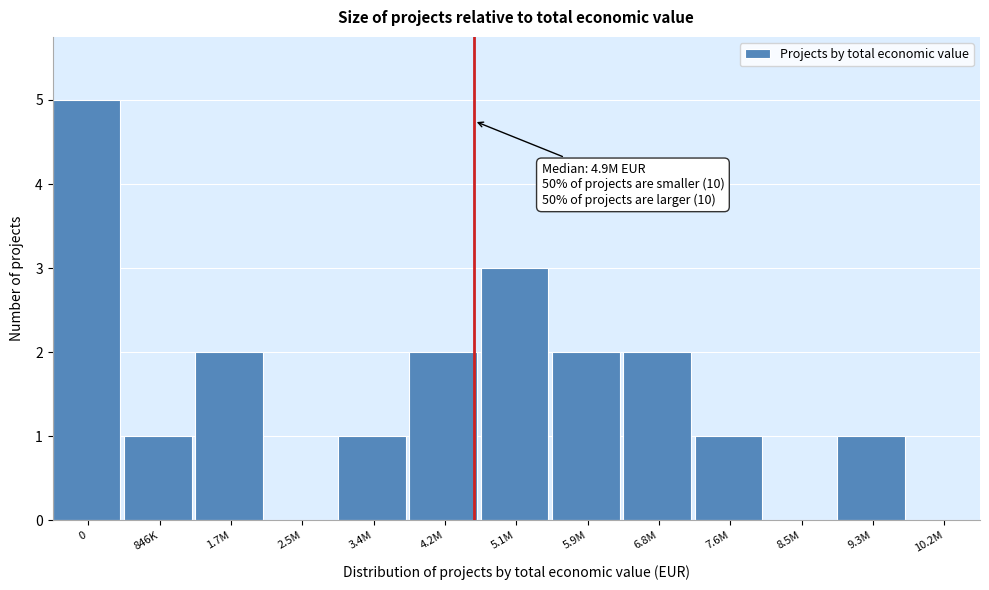

Reading left to right, list all the values displayed in this chart.

0=5	846K=1	1.7M=2	2.5M=0	3.4M=1	4.2M=2	5.1M=3	5.9M=2	6.8M=2	7.6M=1	8.5M=0	9.3M=1	10.2M=0